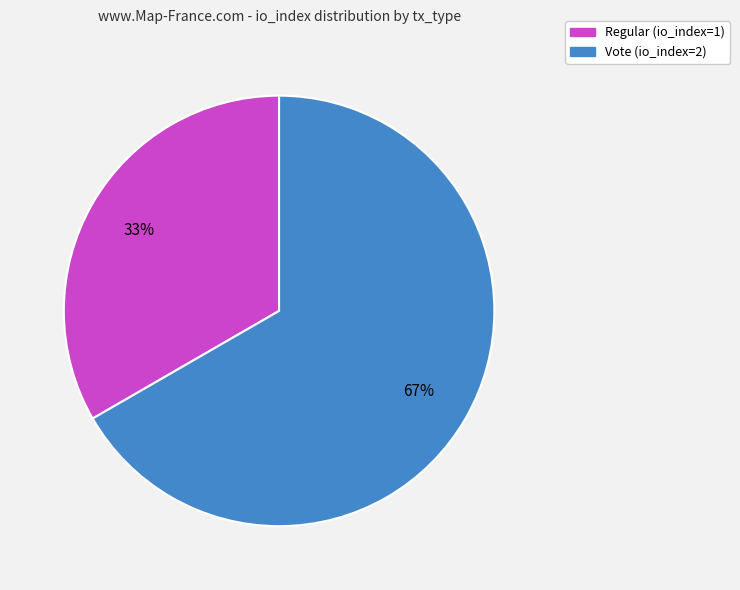

Which category has the biggest portion of the pie?

Vote (io_index=2)